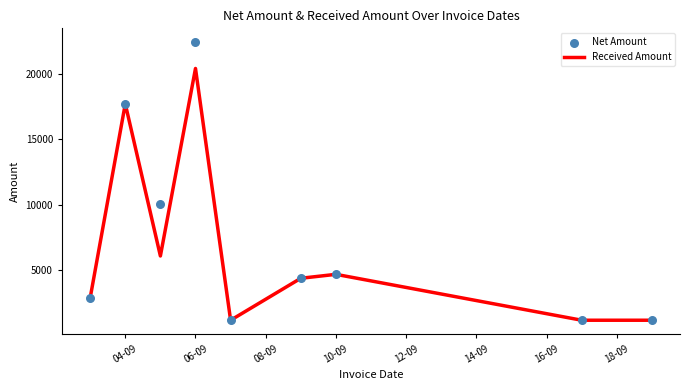

Which series contains the highest Y value?

Net Amount